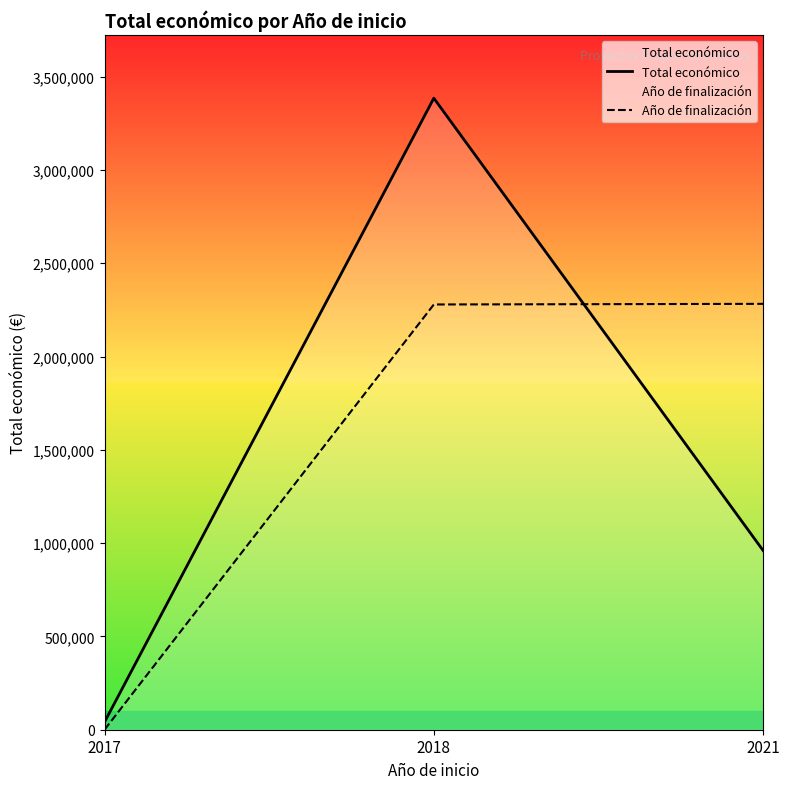

The Año de finalización series shows 2282331.1 at 2021. True or false?

True